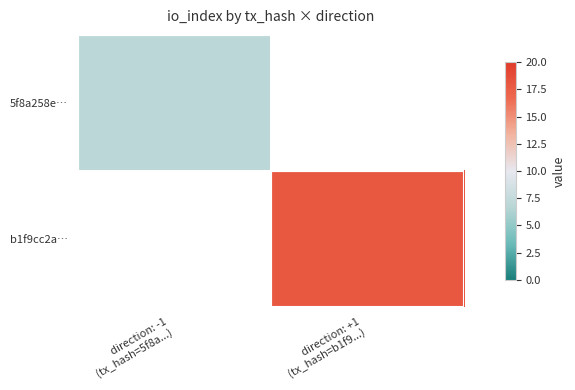

What is the difference between the highest and lowest values at direction: +1
(tx_hash=b1f9...)?

18